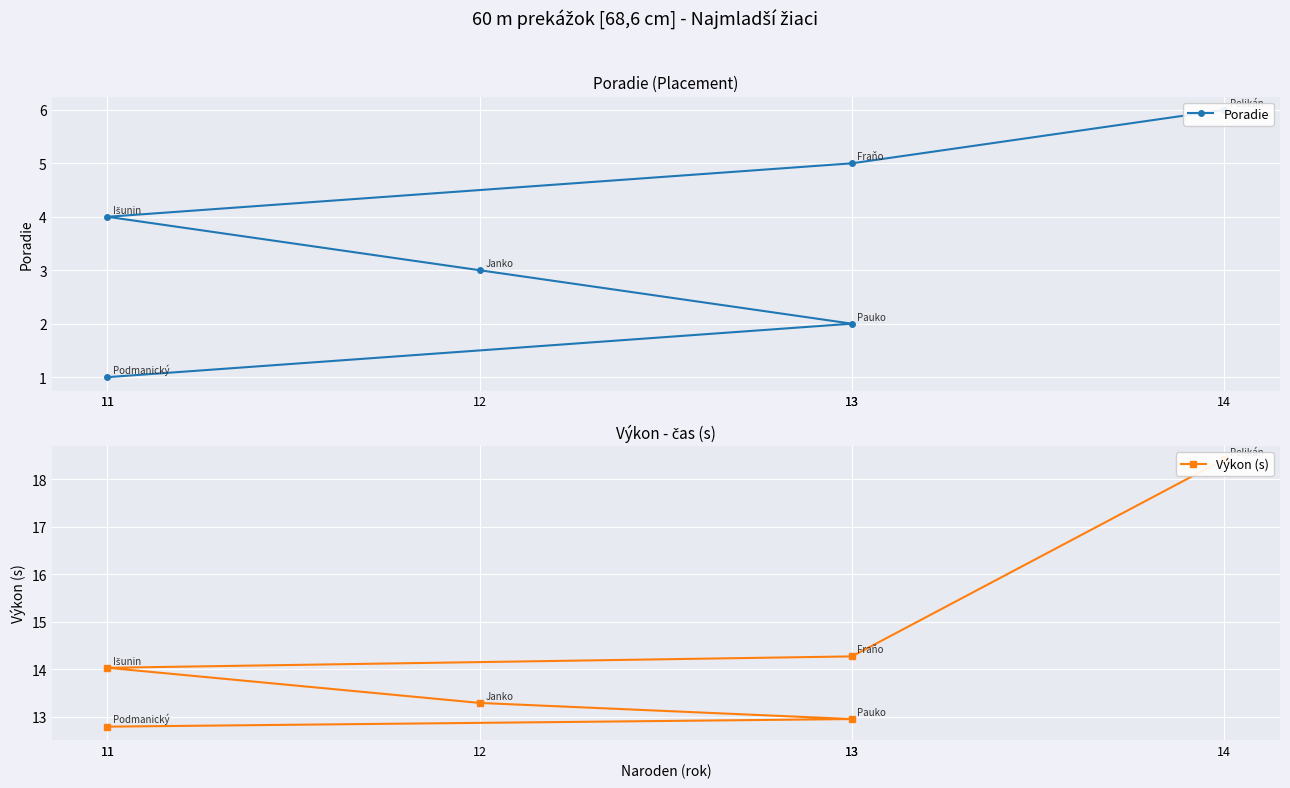

At which category does the chart reach its peak across all series?

14